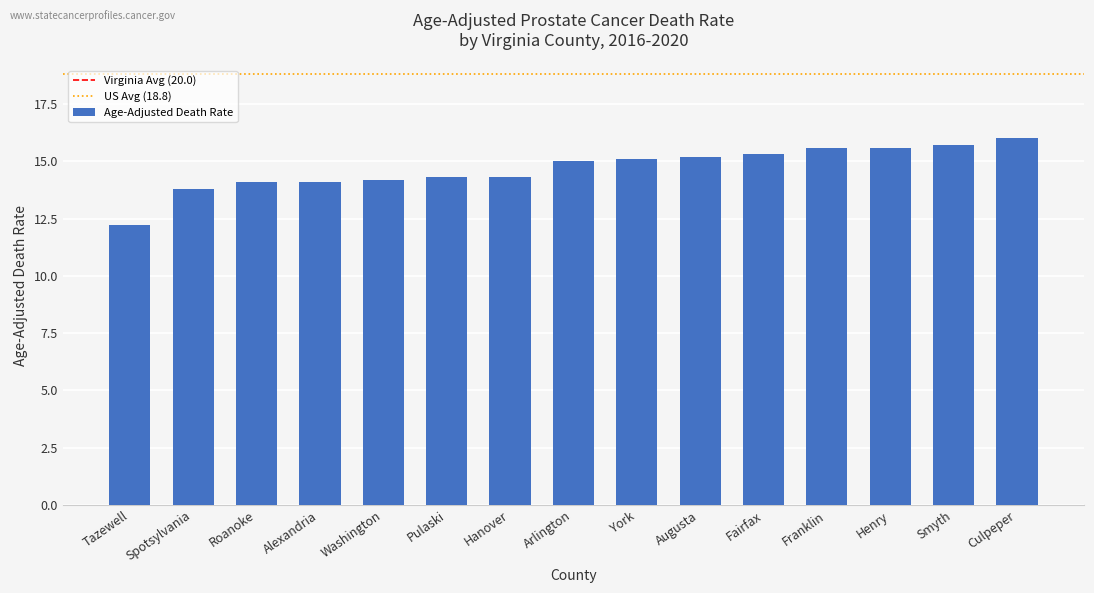

What is the approximate value at York?

15.1